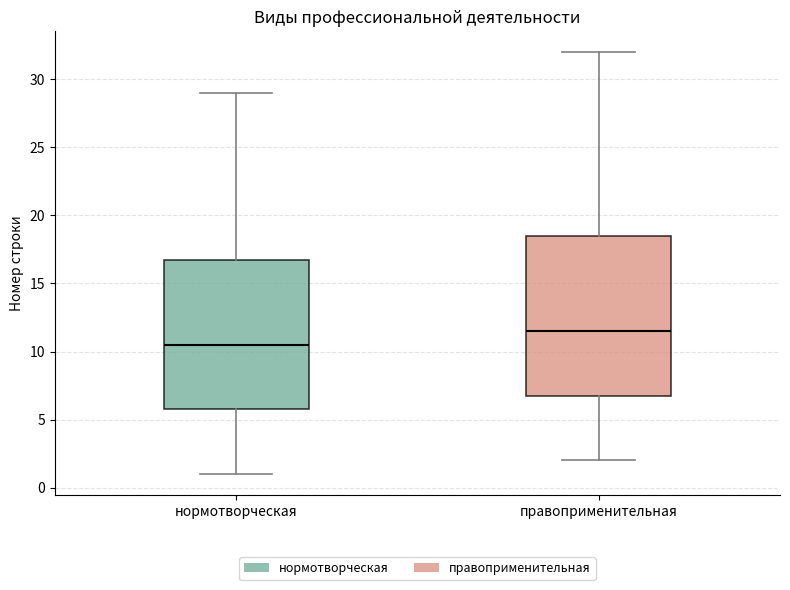

Which box has the lowest median line?

нормотворческая